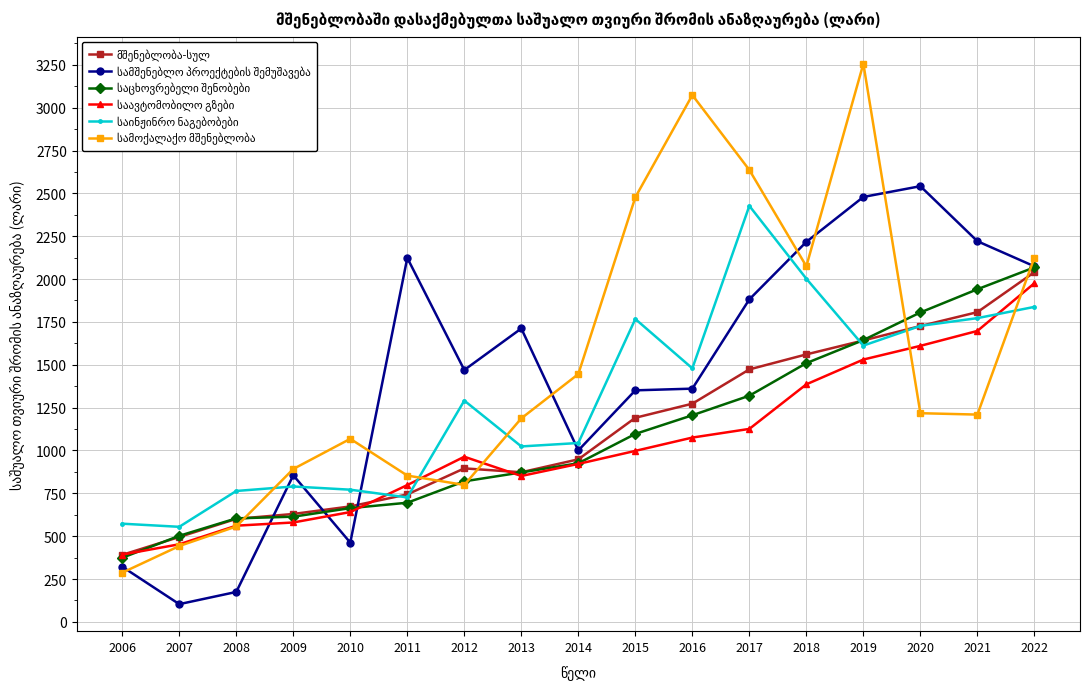

At which category does the chart reach its peak across all series?

2019